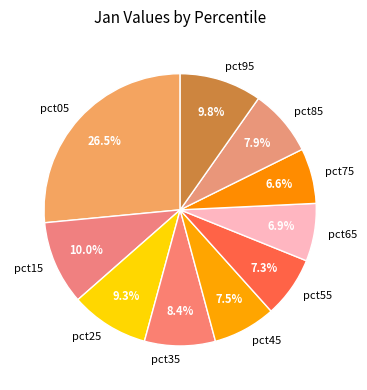

Is there a majority slice in this chart?

No